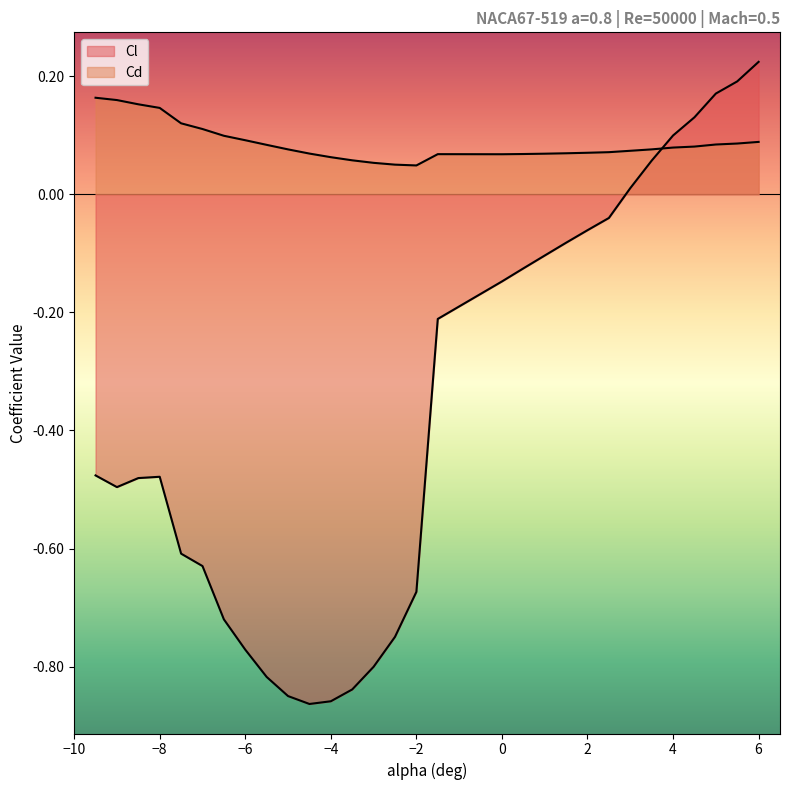

True or false: Cd has more than 2 interior local peaks.

False